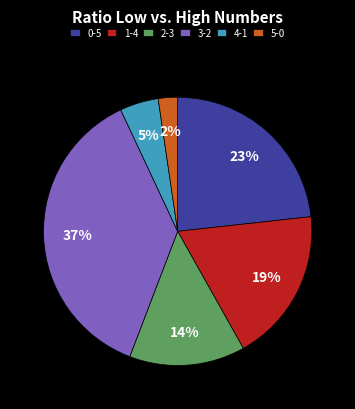

Approximately how many times larger is the value at 1-4 compared to 0-5?

0.8